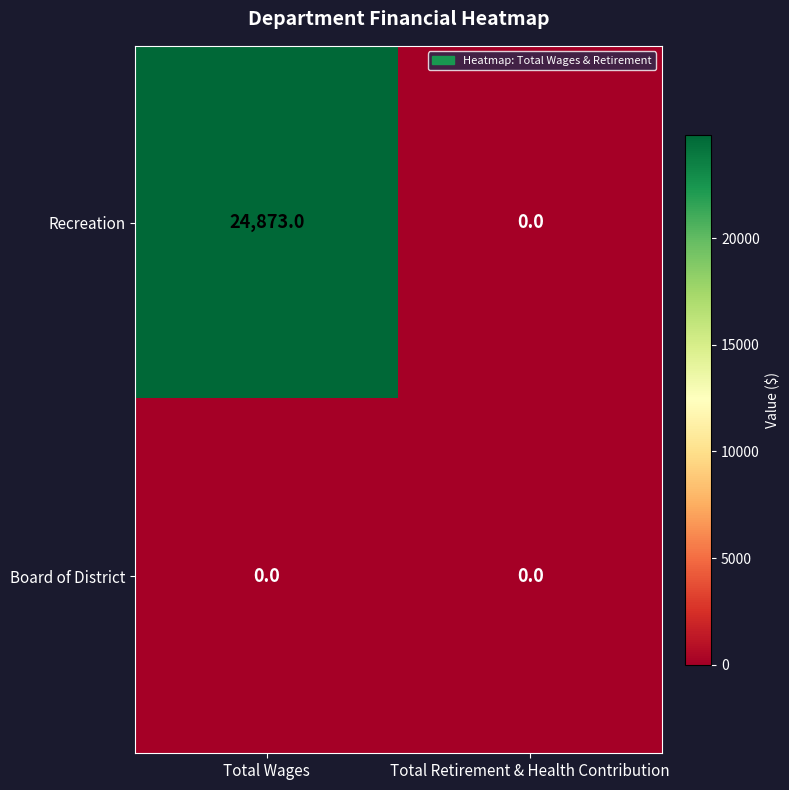

The value of Board of District at Total Retirement & Health Contribution is 0. True or false?

True